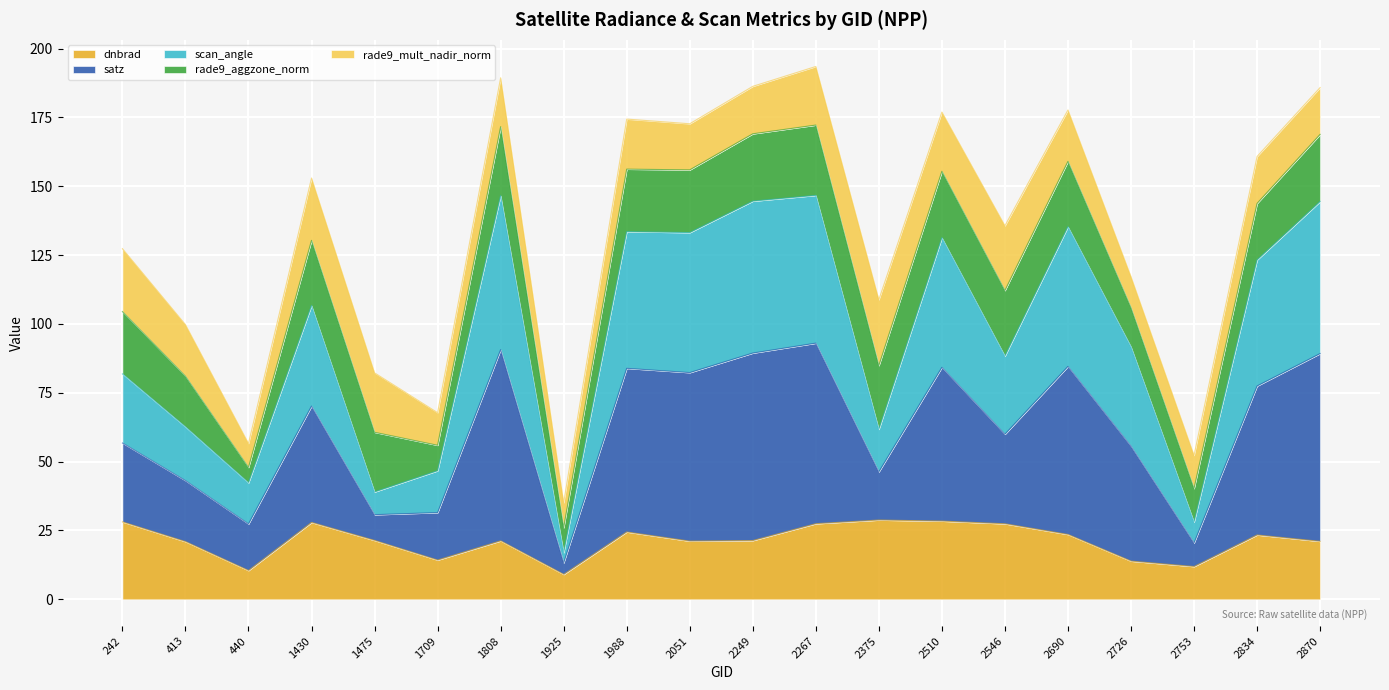

At which category does scan_angle reach its first local peak?

1430